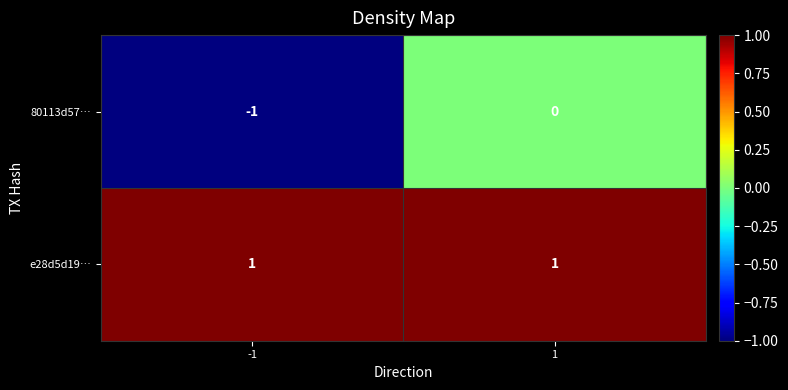

Is the value of 80113d57… at -1 greater than the value of e28d5d19… at 1?

No